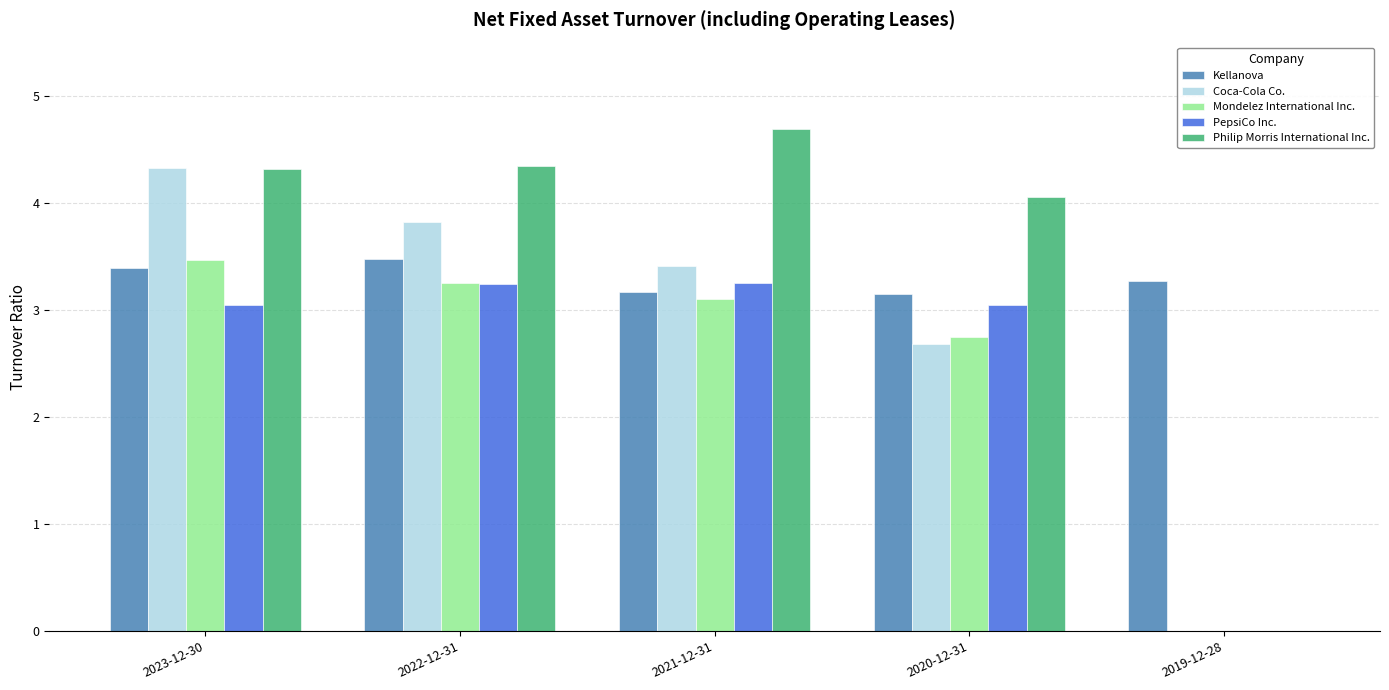

What is the total value across all series at 2021-12-31?

17.6